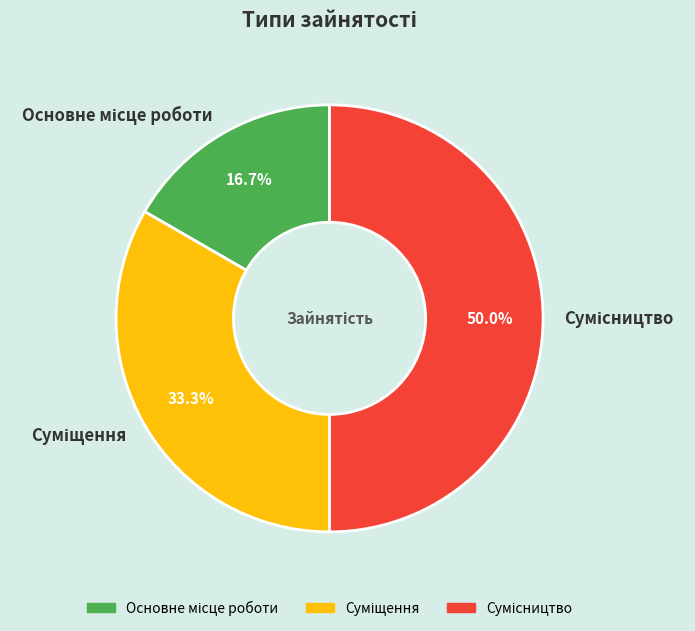

Combined, do Сумісництво and Суміщення account for over 50%?

Yes